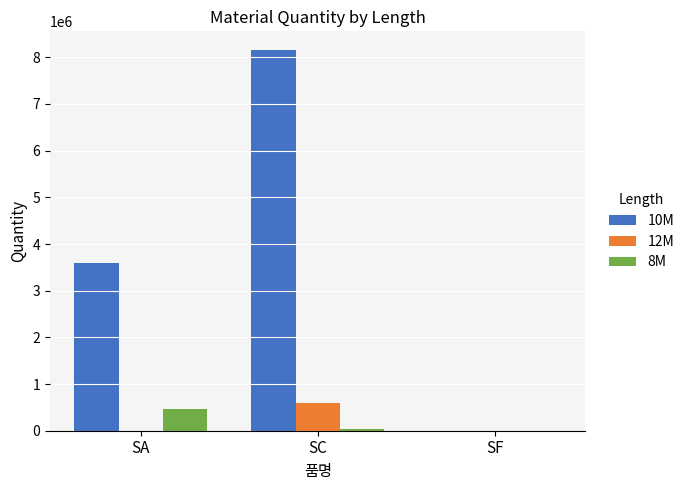

What are all the series names shown in the legend?

10M, 12M, 8M